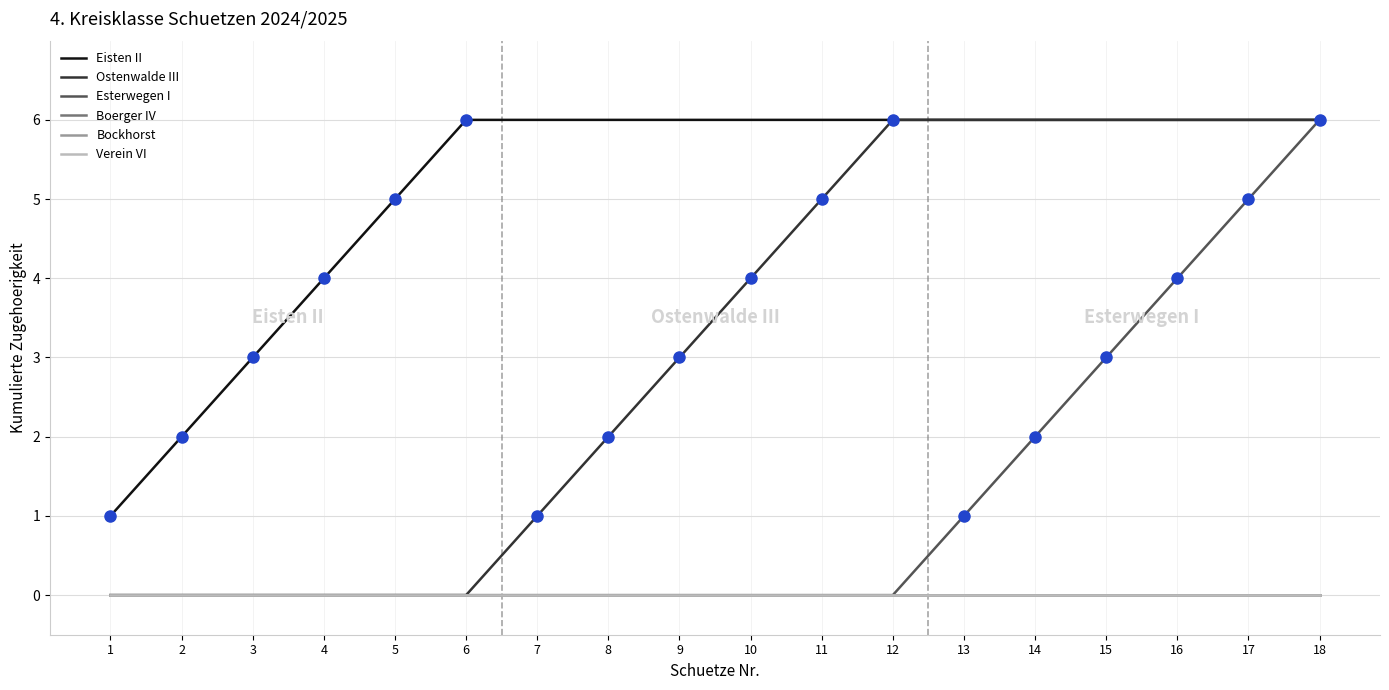

What is the total value across all series at 13?

13